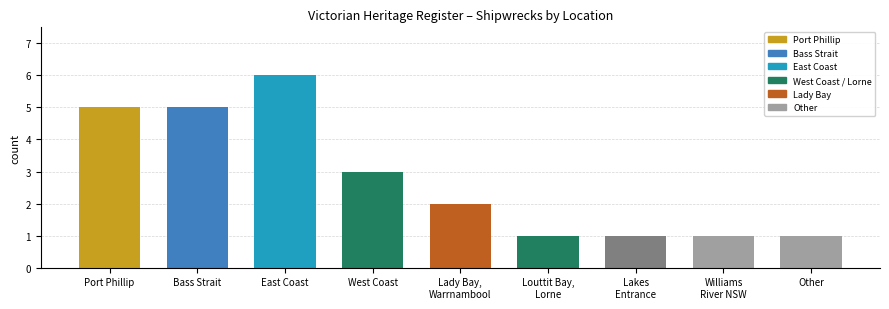

At which label does the data first exceed 2?

Port Phillip